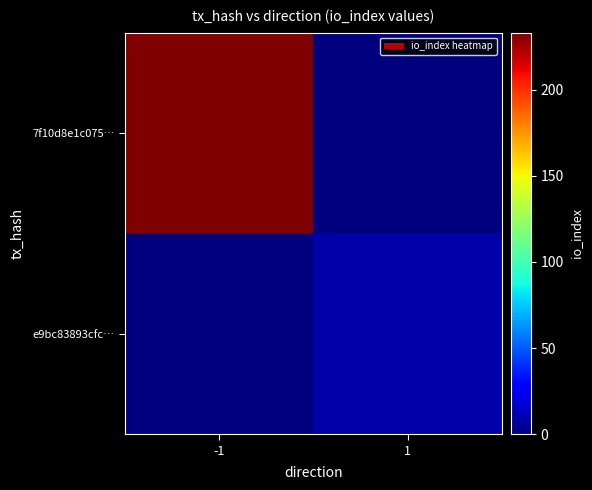

Where is e9bc83893cfc… nearest to the value 4?

-1